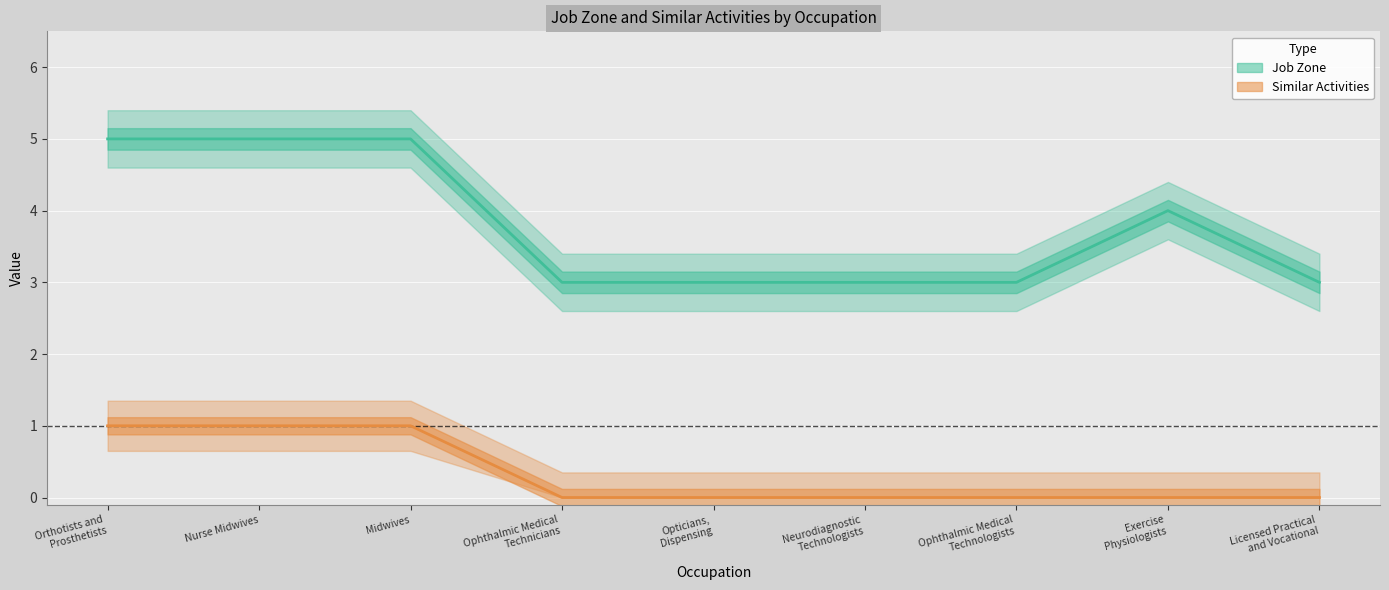

At which label does Similar Activities reach its peak?

Orthotists and
Prosthetists